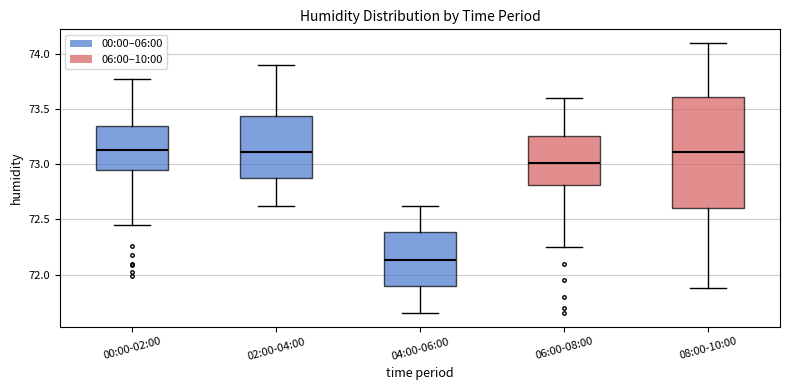

Reading left to right, read every box against the y-axis: the position of its median line, the range the box covers, and the ends of its whiskers. The values are not printed on the chart, so give them approximately, as read against the axis.

00:00-02:00: median 73.15, box 72.95 to 73.35, whiskers 72.45 to 73.75
02:00-04:00: median 73.10, box 72.85 to 73.45, whiskers 72.60 to 73.90
04:00-06:00: median 72.15, box 71.90 to 72.40, whiskers 71.65 to 72.60
06:00-08:00: median 73.00, box 72.80 to 73.25, whiskers 72.25 to 73.60
08:00-10:00: median 73.10, box 72.60 to 73.60, whiskers 71.90 to 74.10